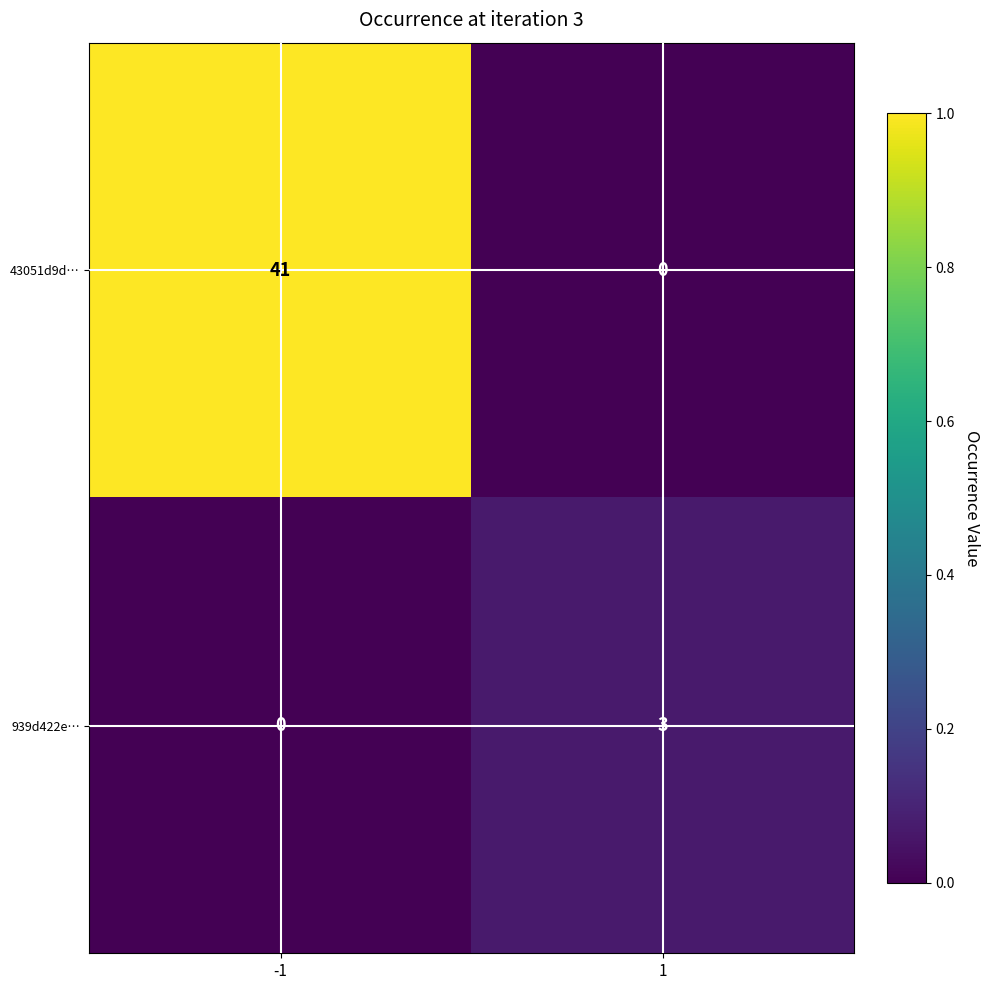

List the series in order of their overall mean, lowest first.

939d422e…, 43051d9d…